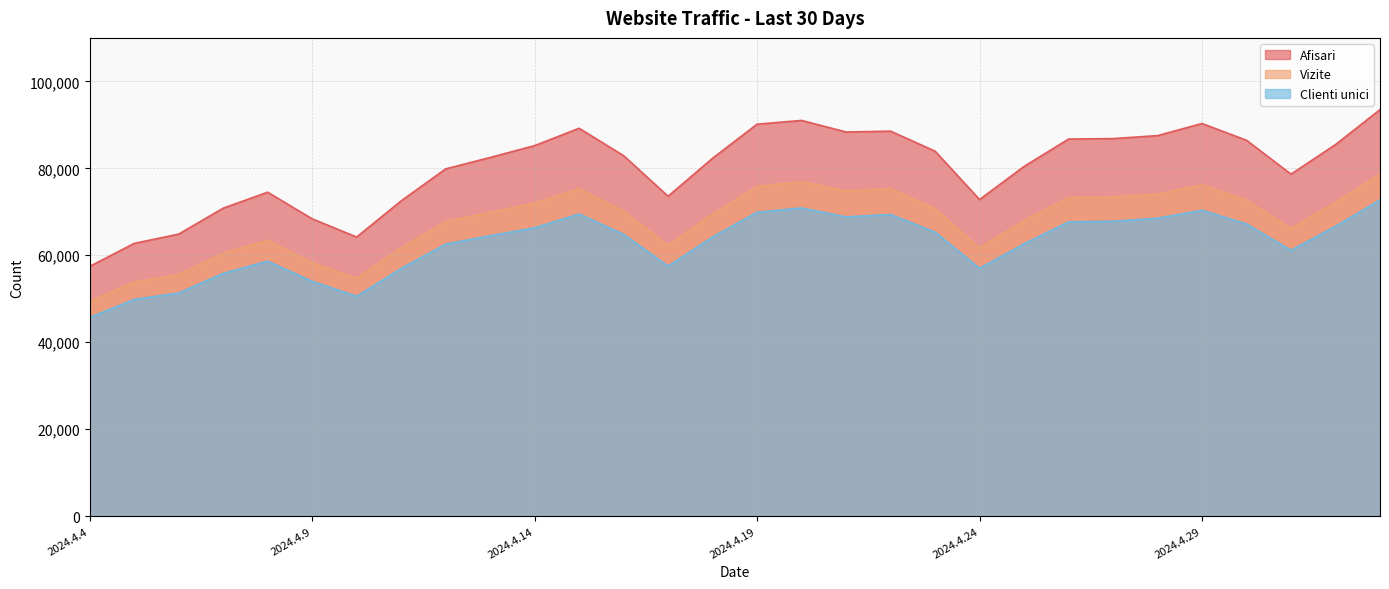

Does the chart display data point markers on the line(s)?

No